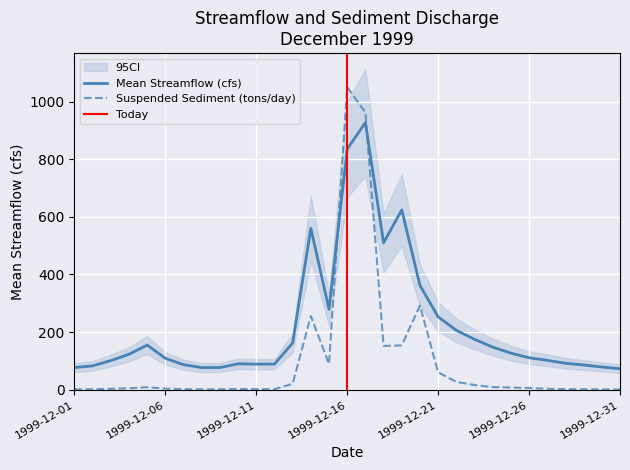

What value does the Suspended Sediment Discharge (tons/day) series have at 1999-12-03?

3.2